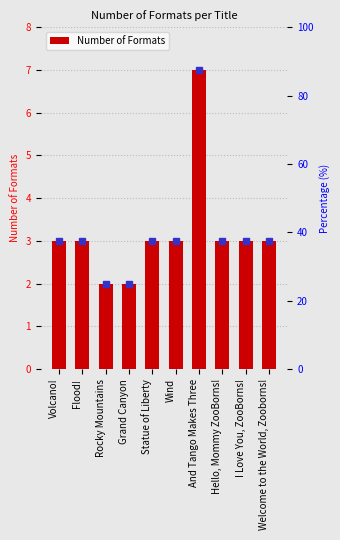

Where does the data first go above 3?

And Tango Makes Three